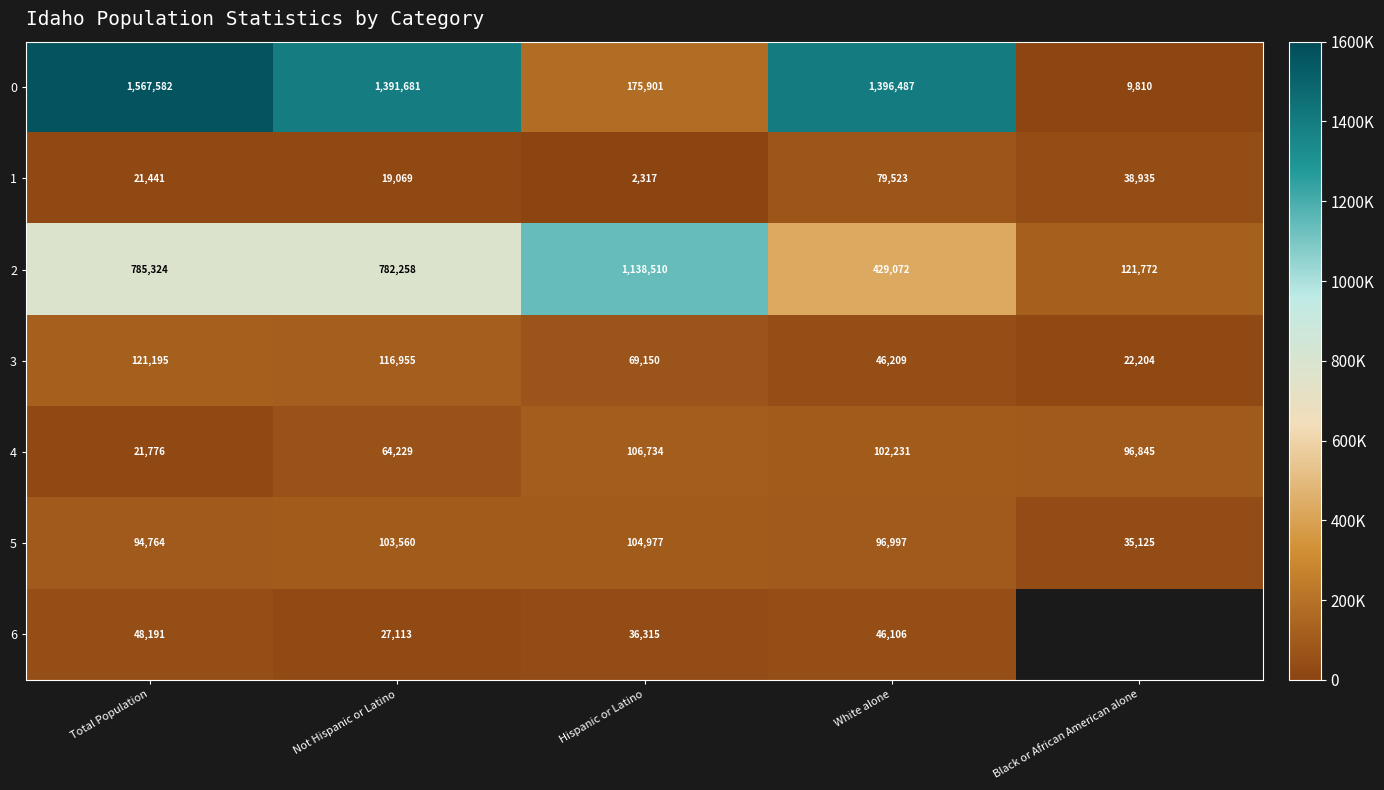

How many data points does each series have?

5